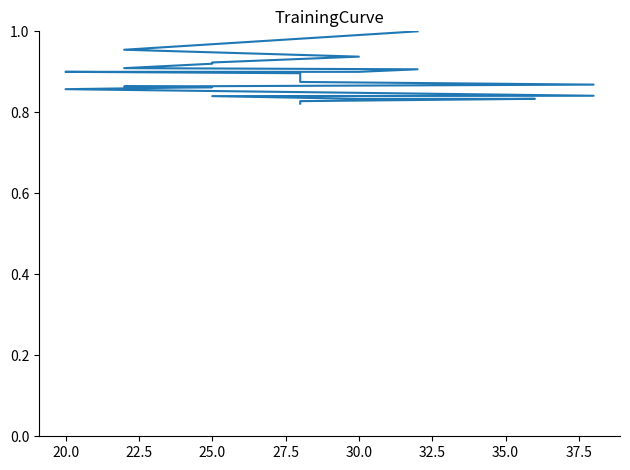

What is the sum of all values?

35.6